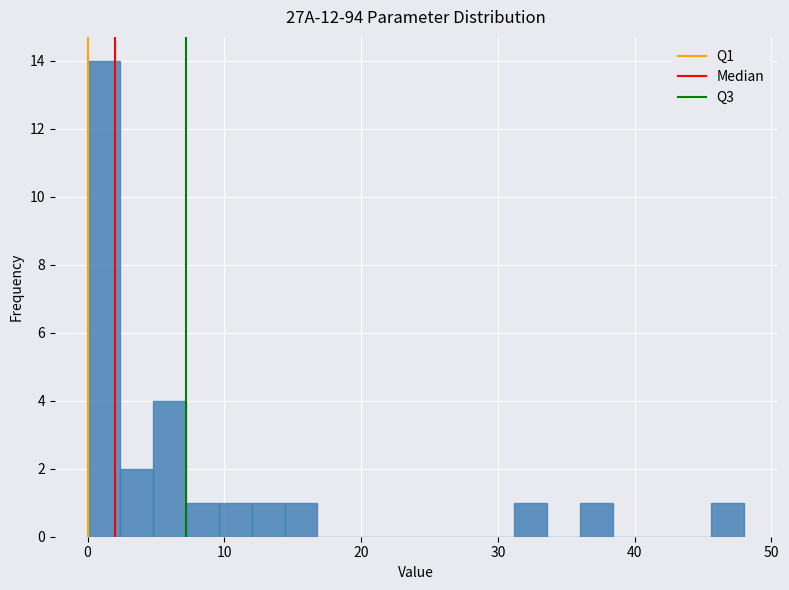

Around what value on the x-axis is the tallest bar? Give the approximate position of its centre, as read against the axis.

1